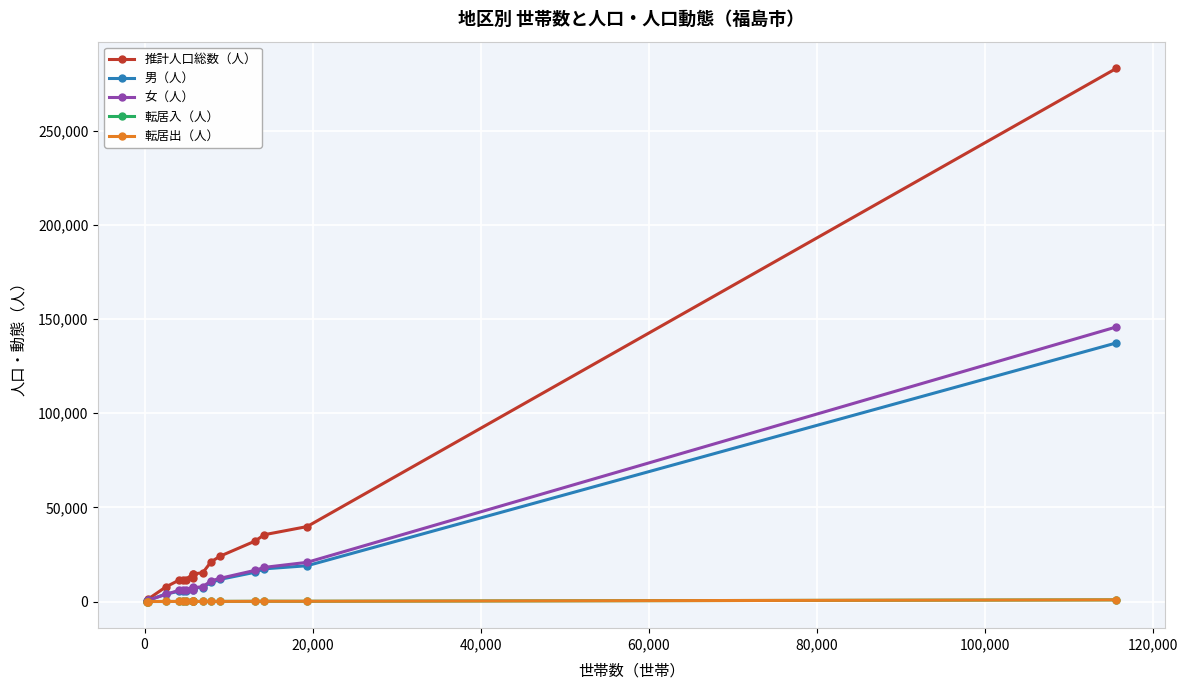

Which series has the largest range (max minus min)?

推計人口総数（人）